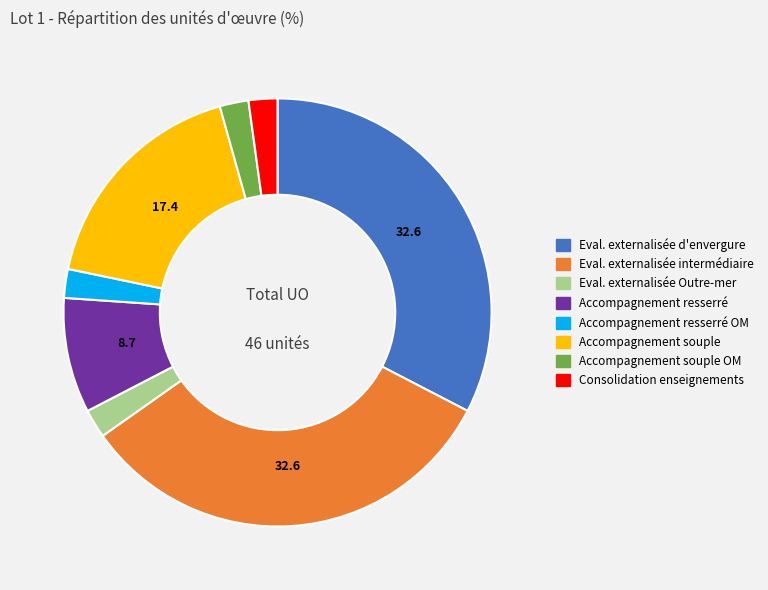

Is there a majority slice in this chart?

No